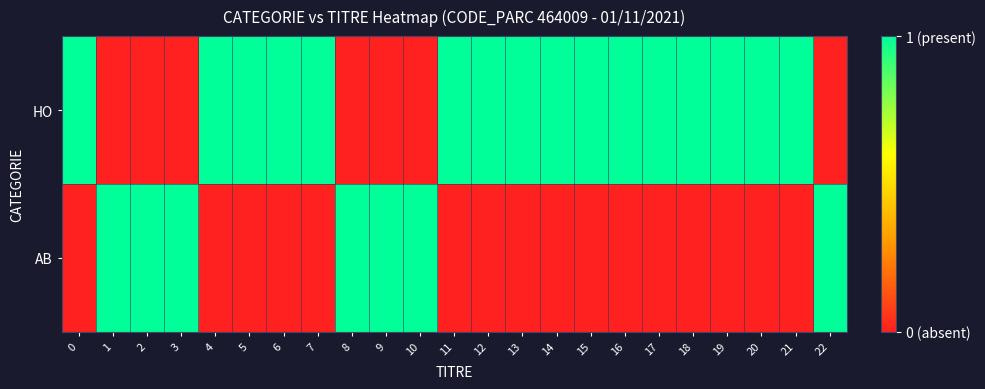

Which series changed the most between 9 and 14?

HO